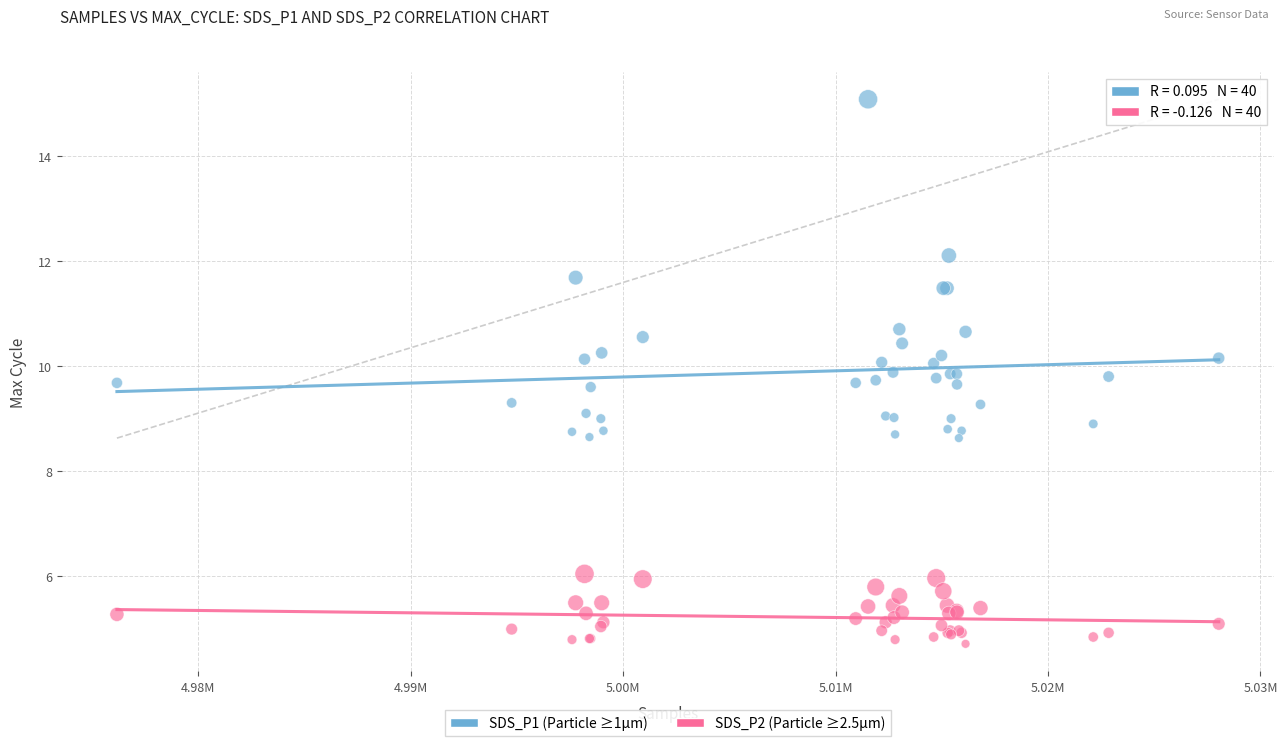

Which series has the widest spread of Y values?

SDS_P1 (Particle ≥1µm)